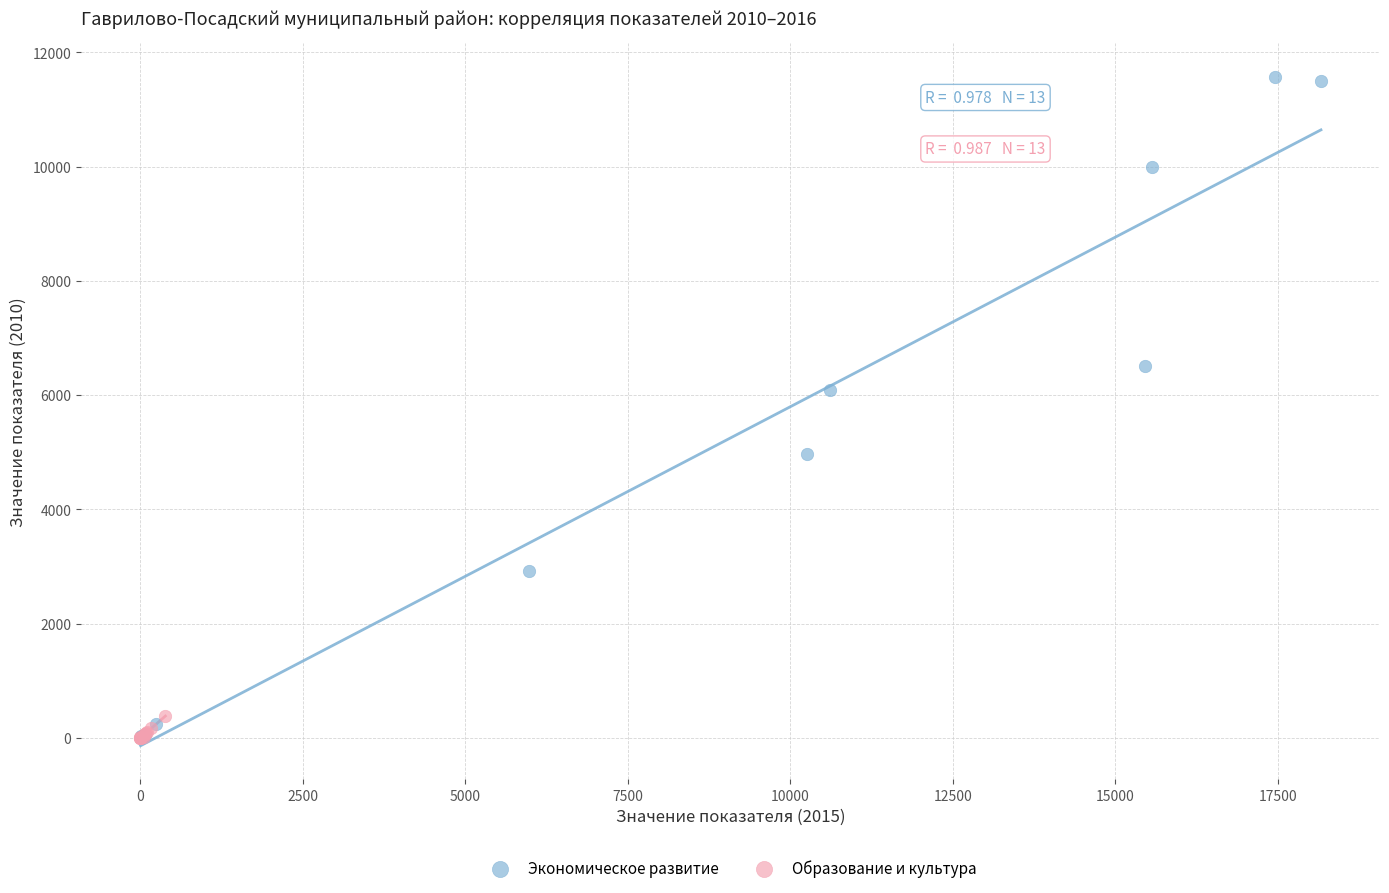

Which series reaches the maximum Y coordinate?

Экономическое развитие